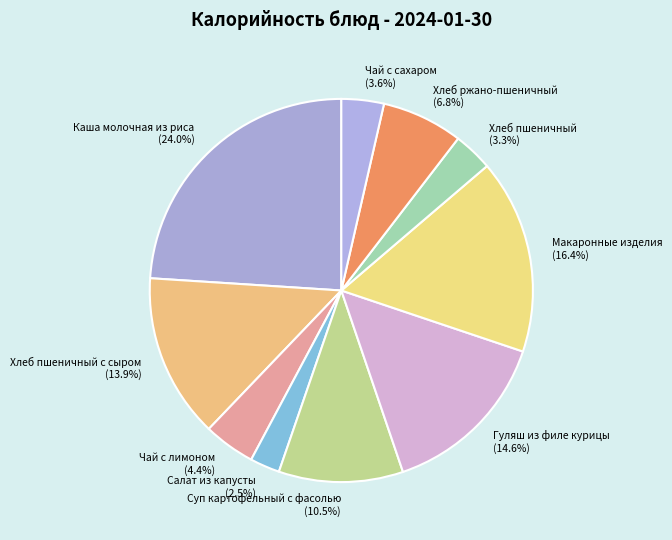

What is the total percentage of Хлеб пшеничный and Чай с лимоном?

7.7%